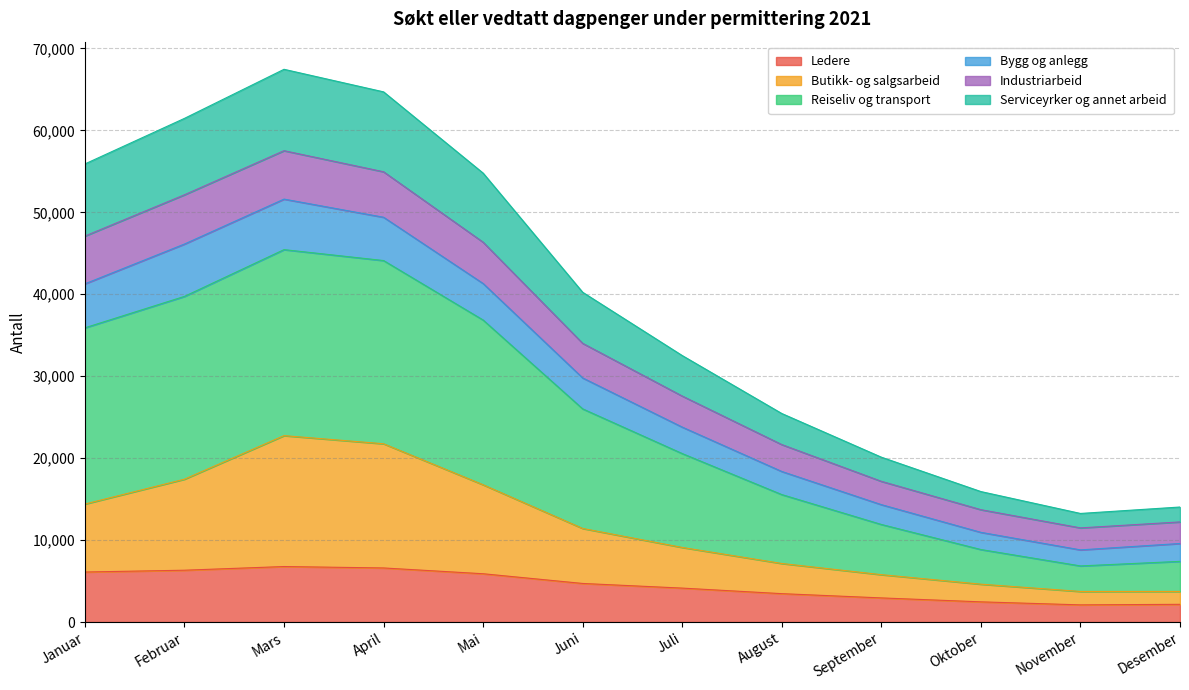

How many data points does each series have?

12